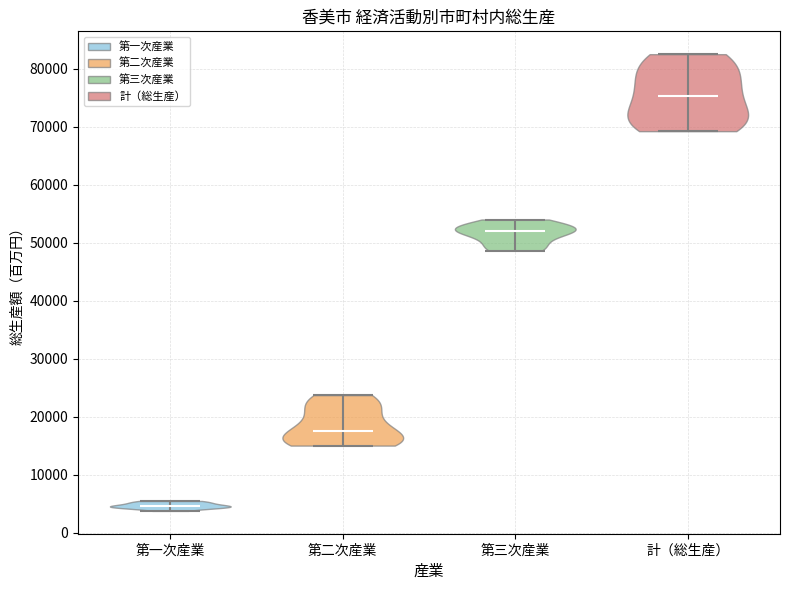

Reading left to right, read every violin against the y-axis: where its median line is, and the lowest and highest points it reaches. The values are not printed on the chart, so give them approximately, as read against the axis.

第一次産業: median line 5000, lowest point 4000, highest point 6000
第二次産業: median line 18000, lowest point 15000, highest point 24000
第三次産業: median line 52000, lowest point 49000, highest point 54000
計（総生産）: median line 75000, lowest point 69000, highest point 82000